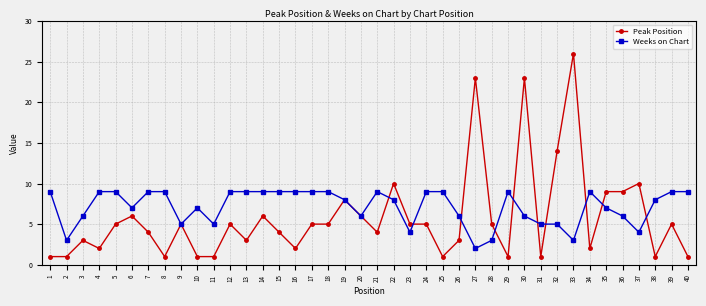

What is the sum of the Weeks on Chart values at 9 and 28?

8